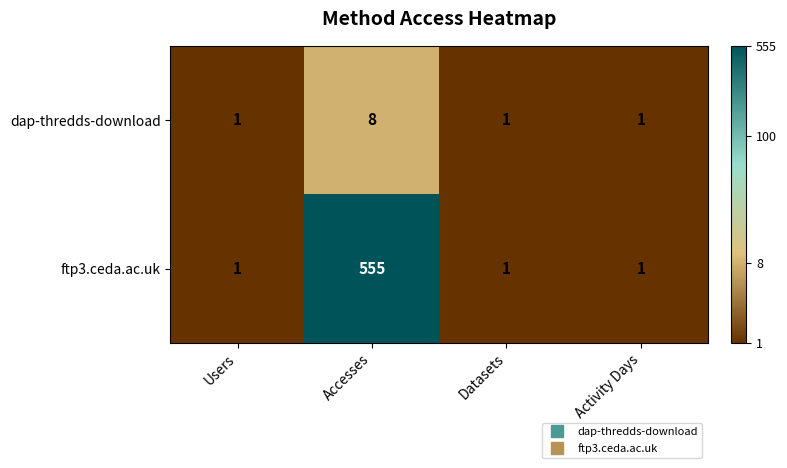

At which category is the sum across all series the highest?

Accesses